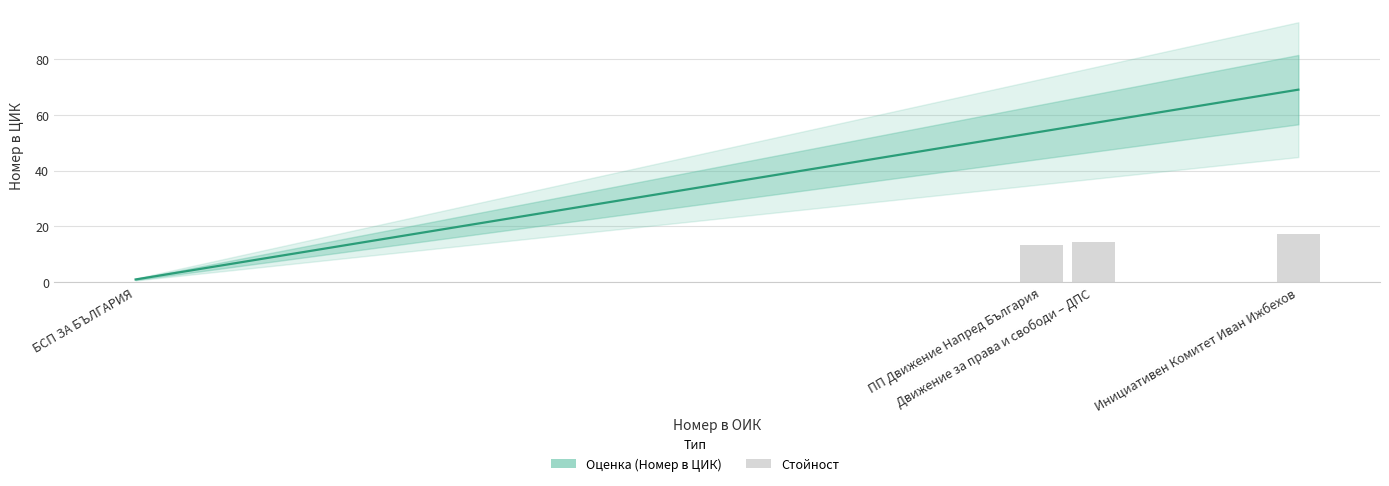

How many values are below 57?

2